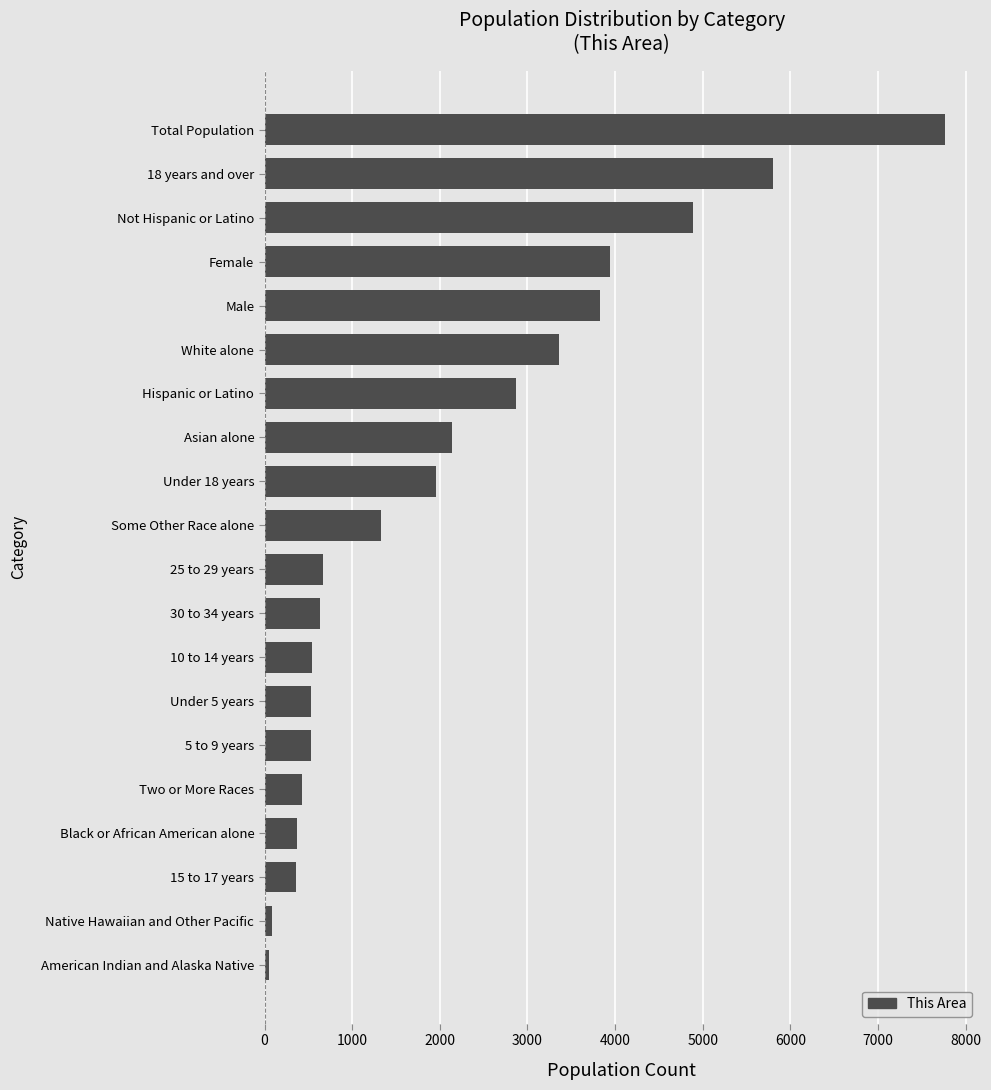

Which category has the highest value across all series?

Total Population